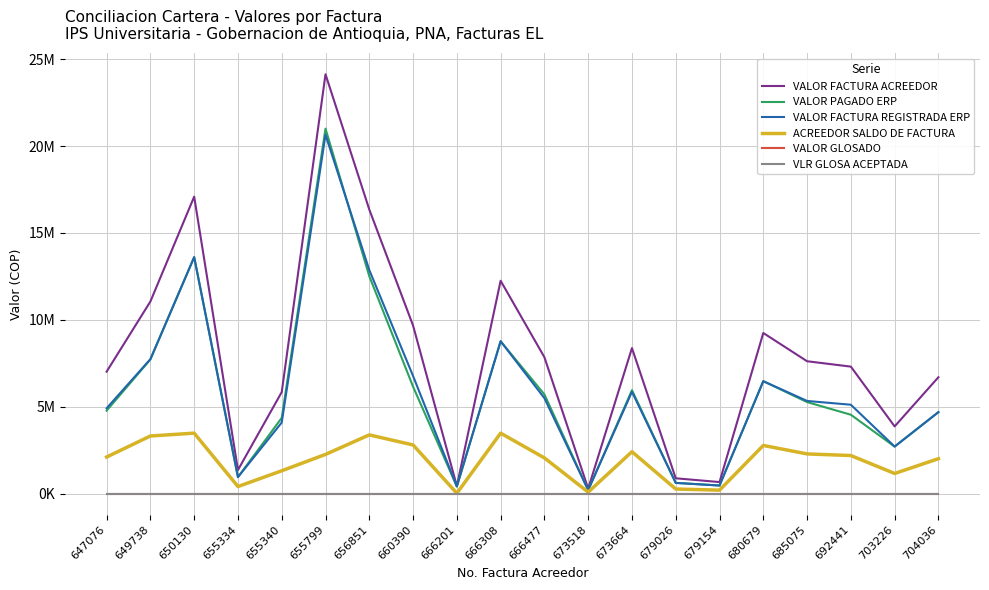

True or false: VALOR PAGADO ERP has a value of 7307375 at 704036.

False